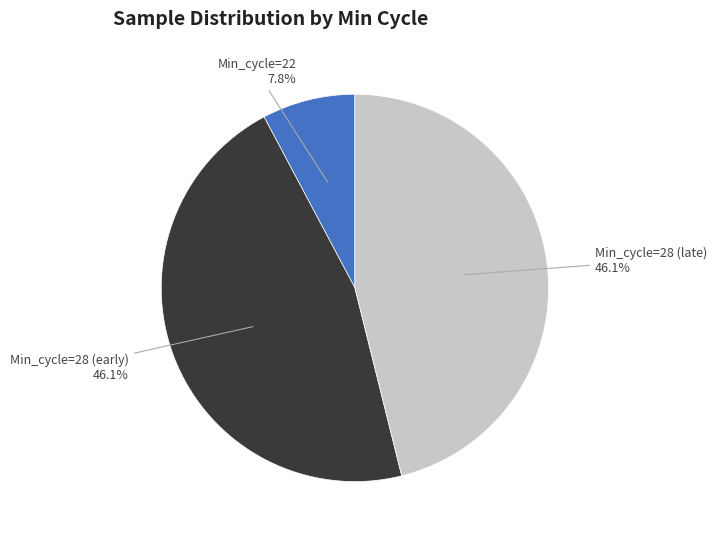

Is there any slice that represents more than half of the pie?

No